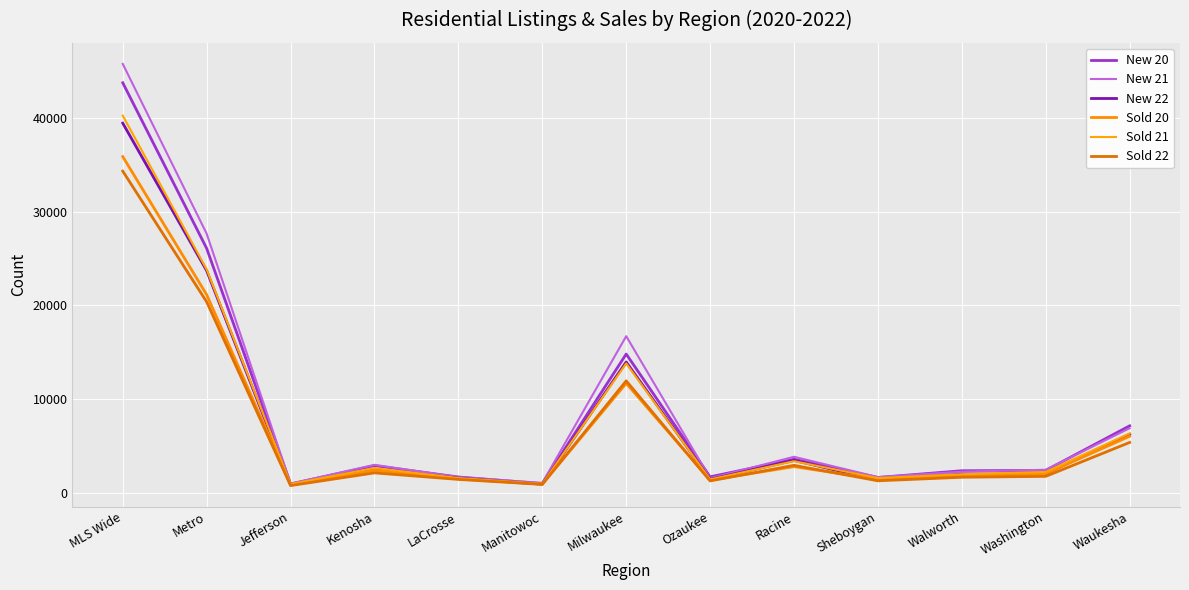

At Milwaukee, list the series in order from smallest to largest.

Sold 20, Sold 22, Sold 21, New 22, New 20, New 21